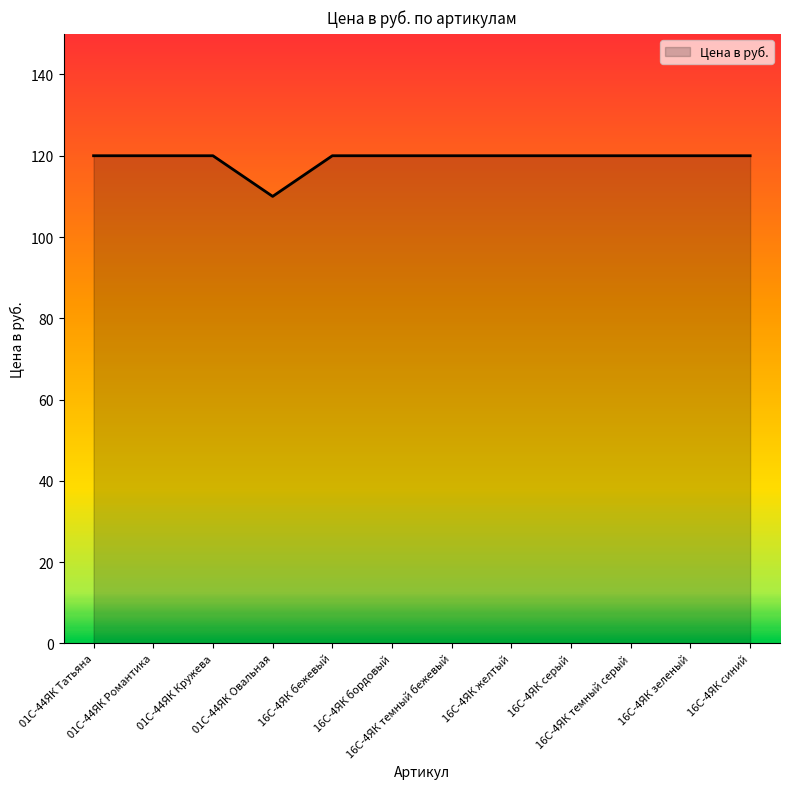

Reading right to left, transcribe all the data shown in this chart.

16С-4ЯК синий=120	16С-4ЯК зеленый=120	16С-4ЯК темный серый=120	16С-4ЯК серый=120	16С-4ЯК желтый=120	16С-4ЯК темный бежевый=120	16С-4ЯК бордовый=120	16С-4ЯК бежевый=120	01С-44ЯК Овальная=110	01С-44ЯК Кружева=120	01С-44ЯК Романтика=120	01С-44ЯК Татьяна=120